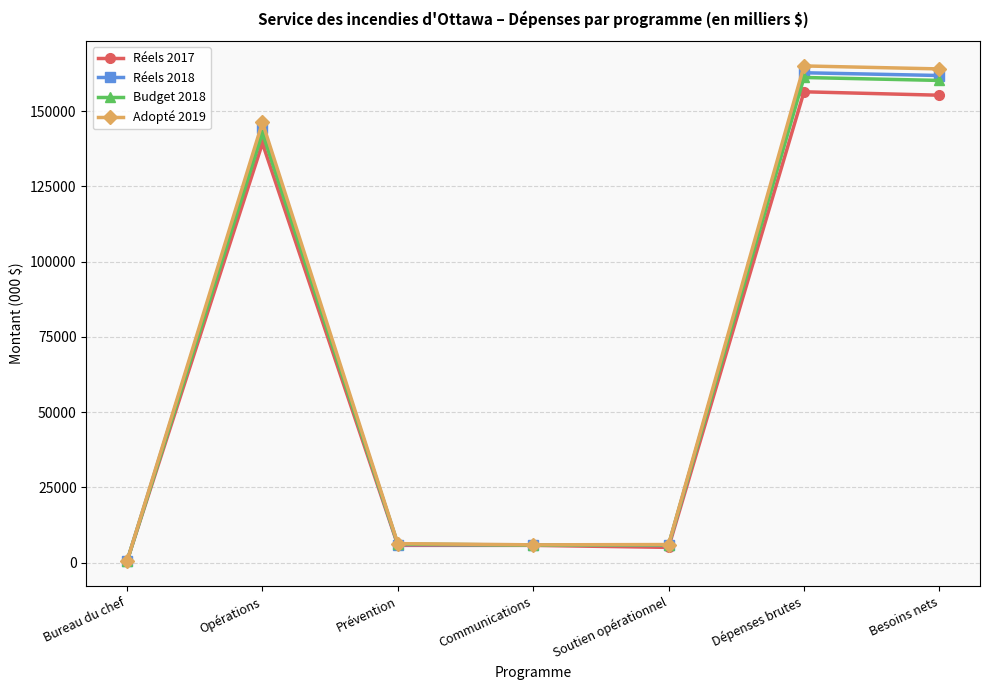

What is the difference between the maximum and second lowest values in the Budget 2018 series?

155338